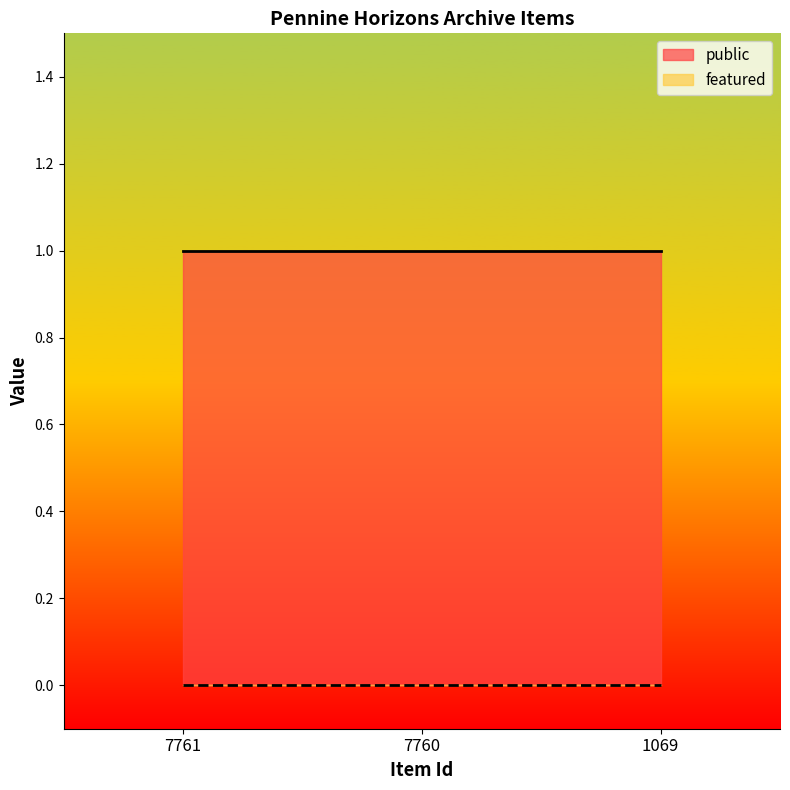

Which series changed the most between 7761 and 7760?

public